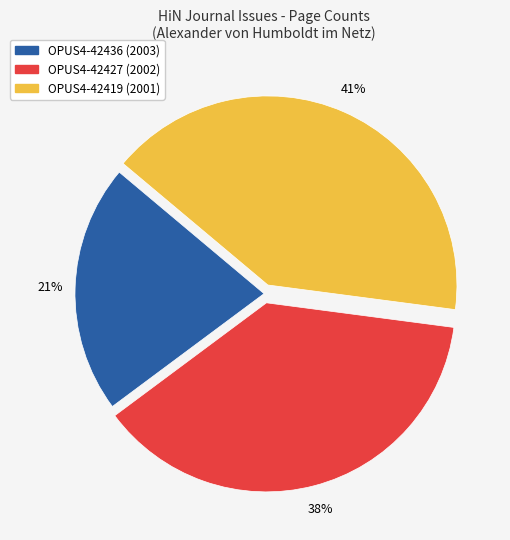

To the nearest percent, what percentage of the pie is OPUS4-42419 (2001)?

41%